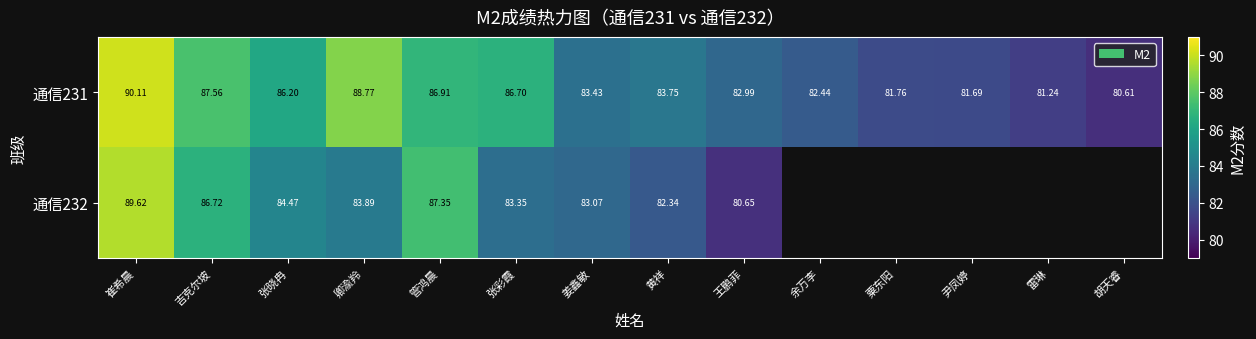

What is the minimum value for 通信231?

80.6